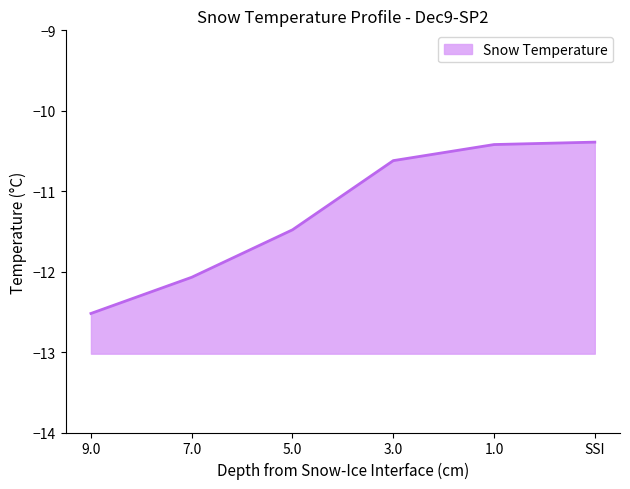

What is the difference between the maximum and minimum values?

2.1